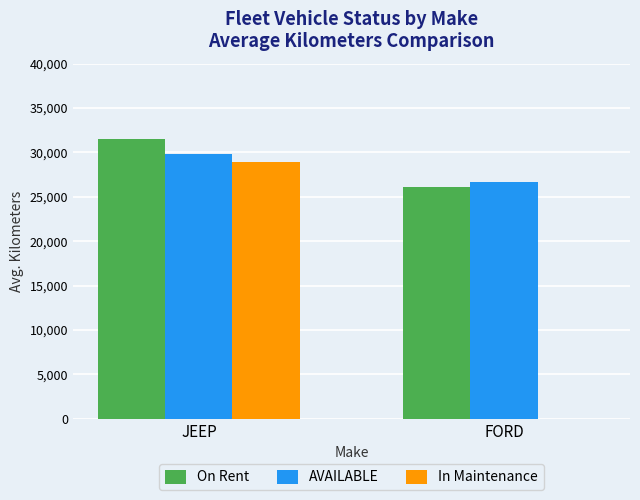

What is the sum of all On Rent values?

57675